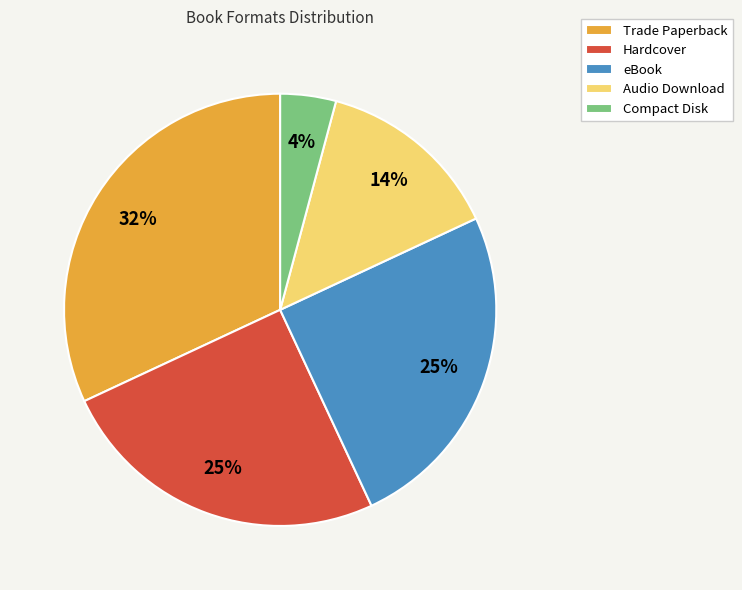

How many slices are in this pie chart?

5